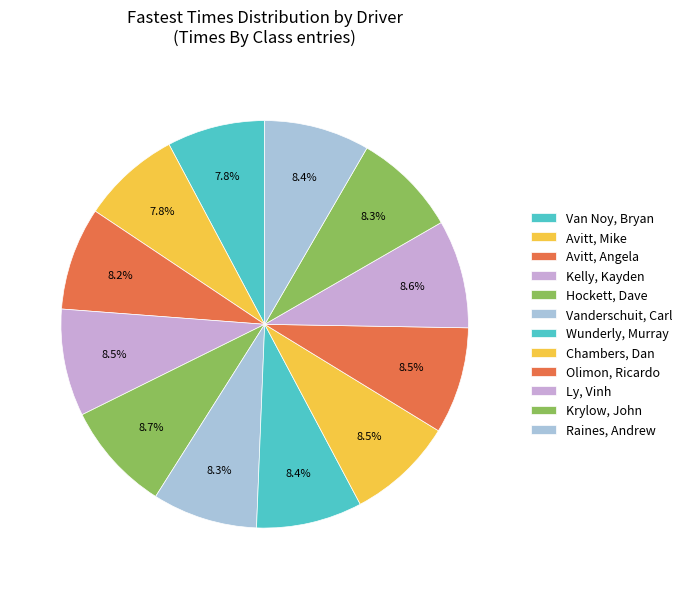

Is it true that Chambers, Dan is 21% of the pie?

False